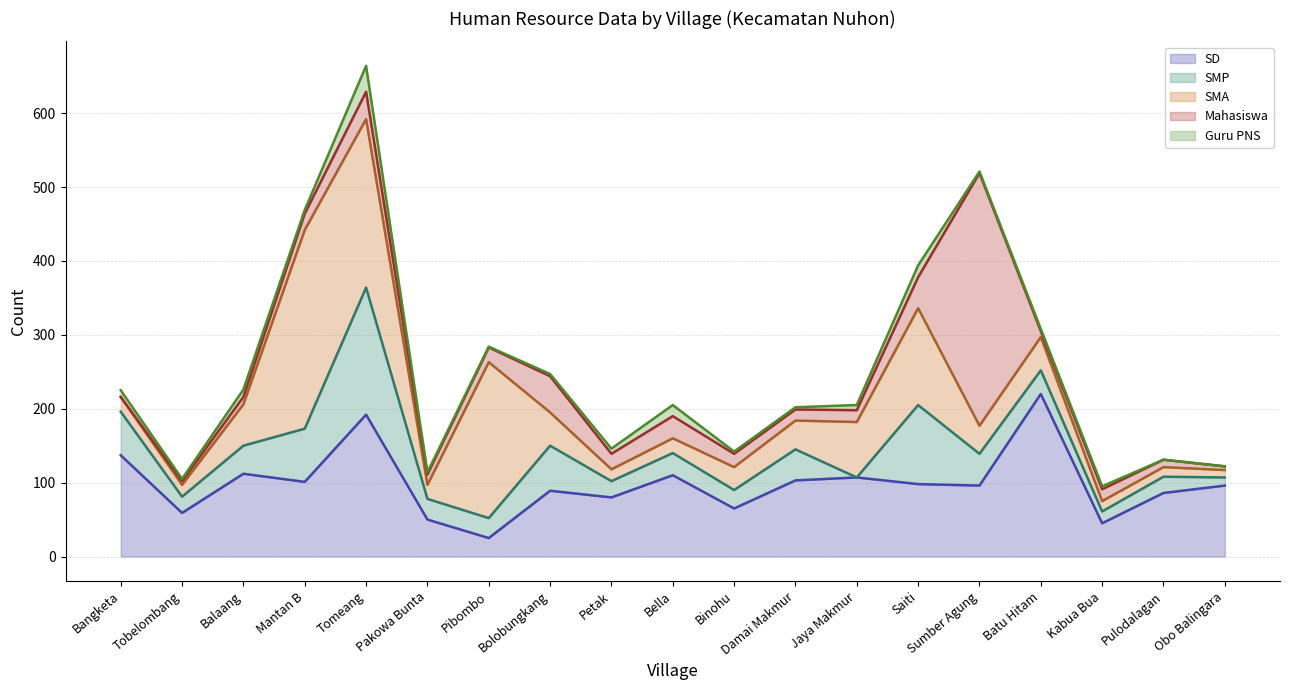

What is the label of the 11th point from the left?

Binohu